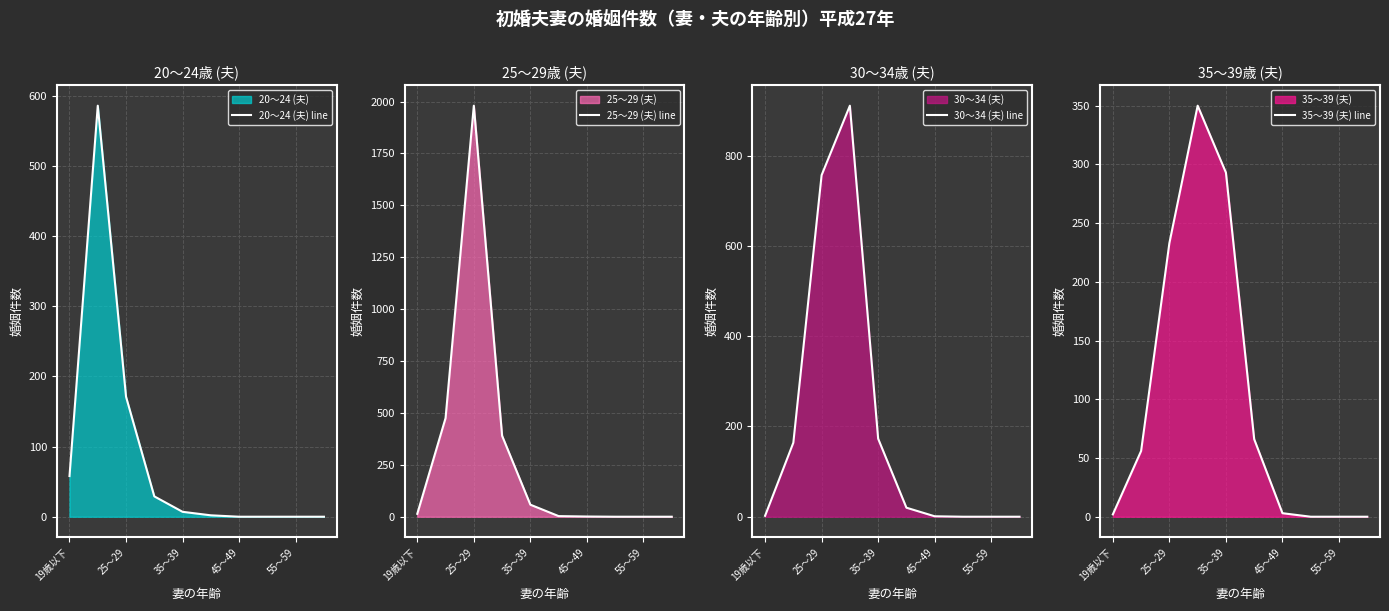

Is it true that 20～24 (夫) line equals 13 at 19歳以下?

False